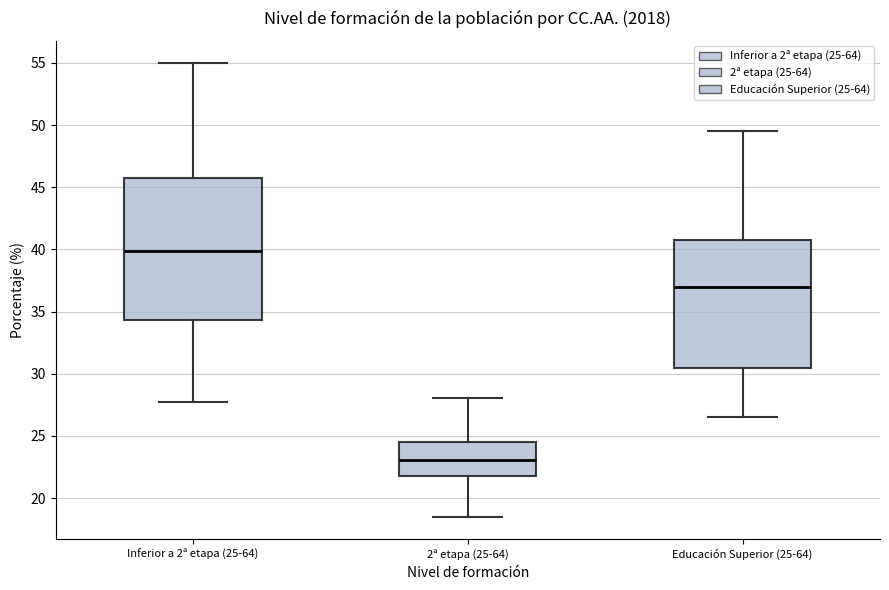

Reading left to right, read every box against the y-axis: the position of its median line, the range the box covers, and the ends of its whiskers. The values are not printed on the chart, so give them approximately, as read against the axis.

Inferior a 2ª etapa (25-64): median 40.0, box 34.5 to 45.5, whiskers 27.5 to 55.0
2ª etapa (25-64): median 23.0, box 22.0 to 24.5, whiskers 18.5 to 28.0
Educación Superior (25-64): median 37.0, box 30.5 to 40.5, whiskers 26.5 to 49.5